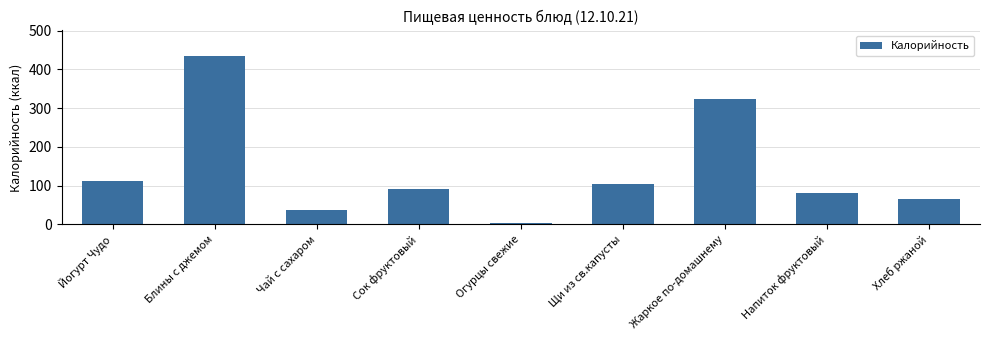

Which label corresponds to the smallest value in the chart?

Огурцы свежие